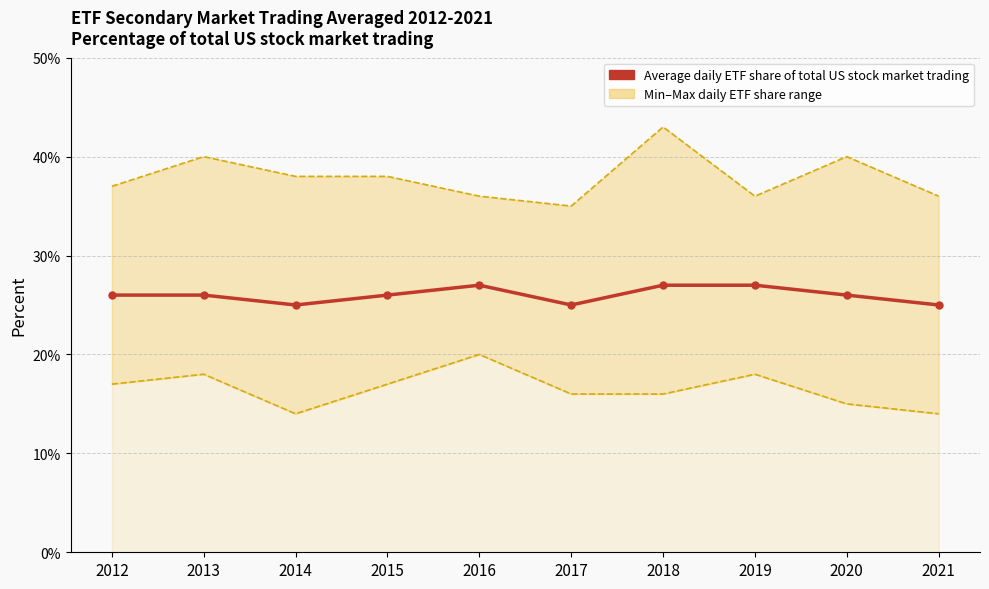

Is it true that the value at 2020 is 37?

False